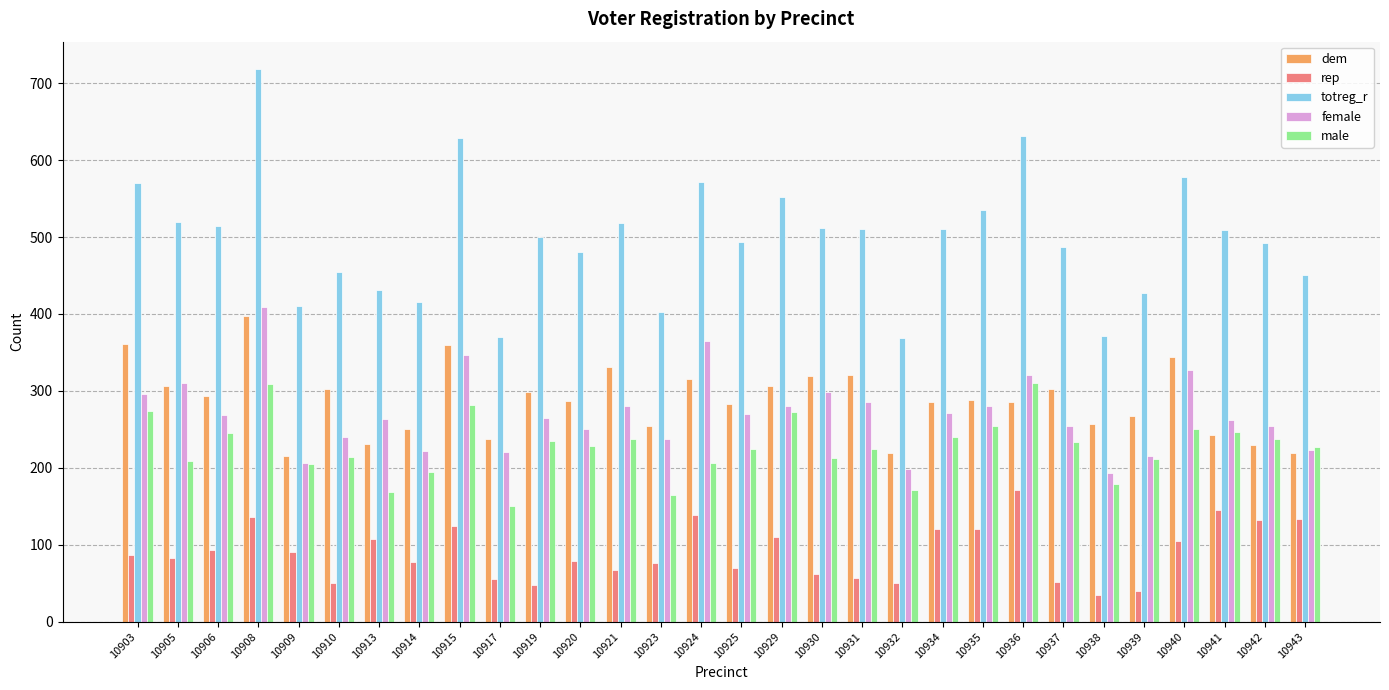

Which series changed the most between 10913 and 10930?

dem